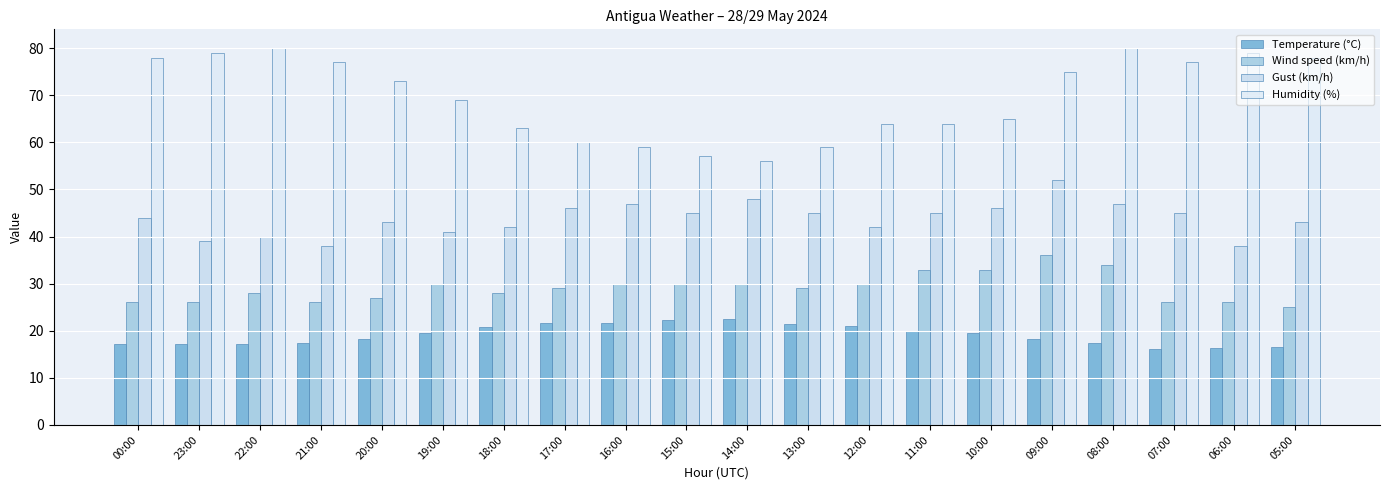

Are the bars grouped side by side (vs. stacked)?

Yes